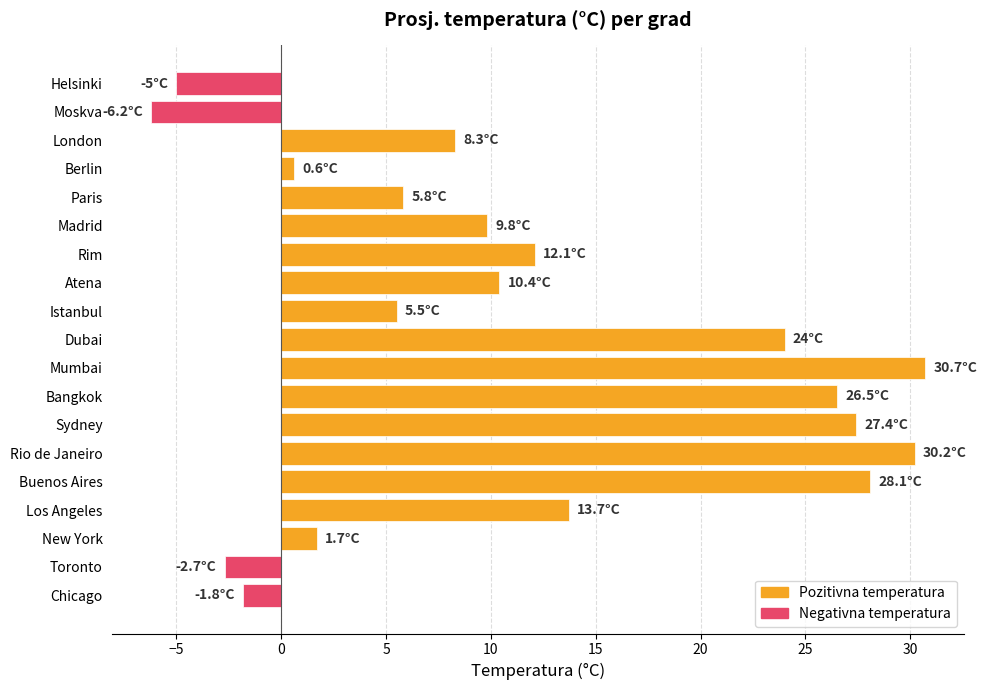

Are the bars grouped side by side (vs. stacked)?

No